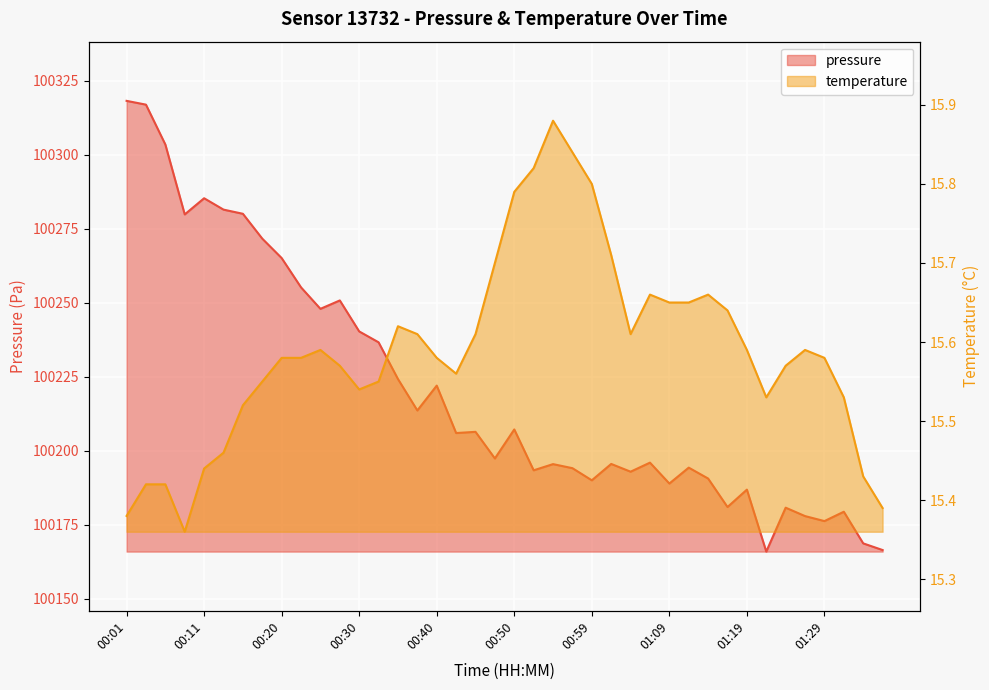

What position from the right is 00:20?

32